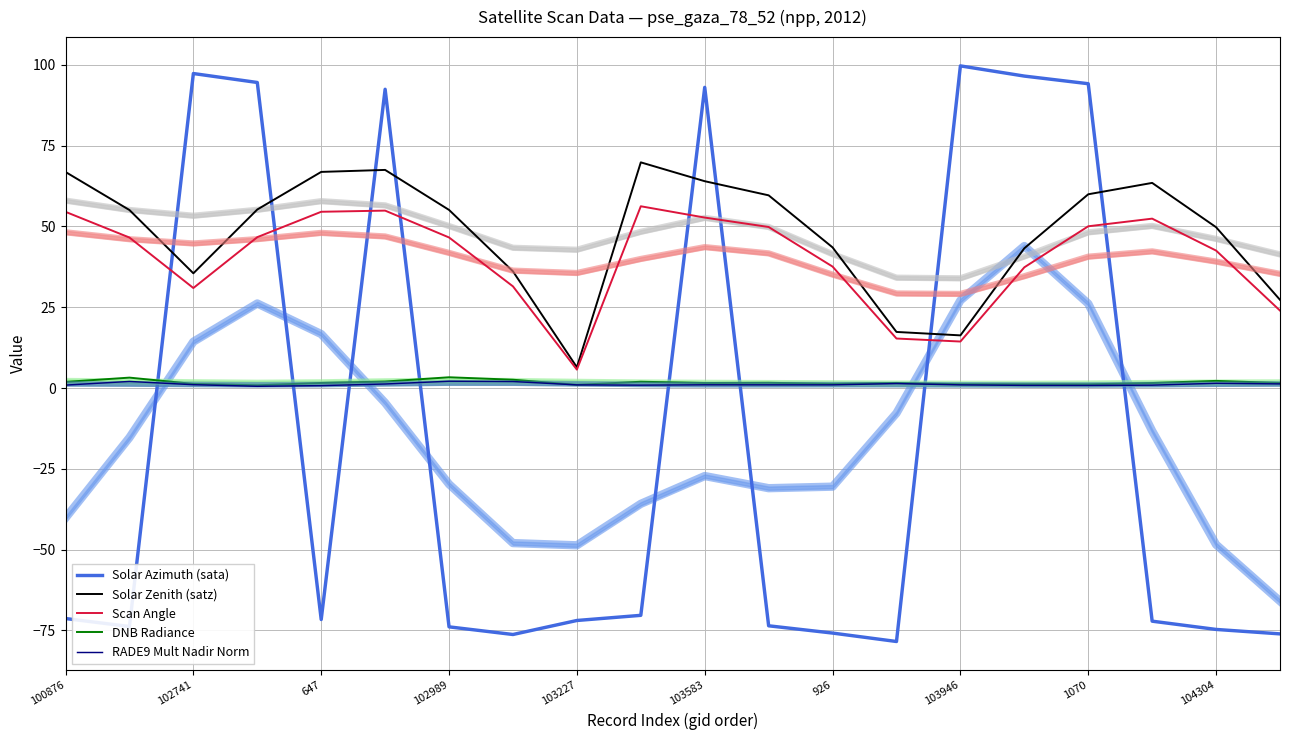

What is the difference between the Solar Zenith (satz) values at 647 and 1070?

6.9